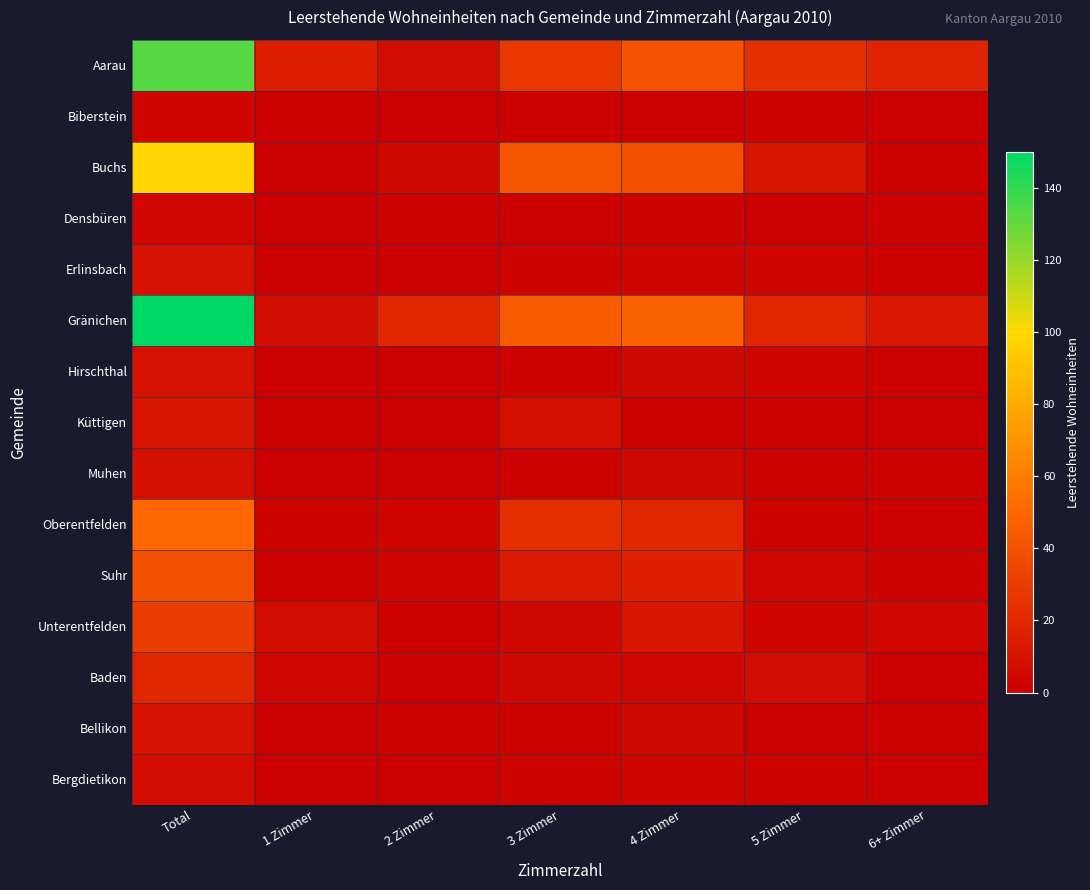

Which series has the widest spread of values?

Gränichen